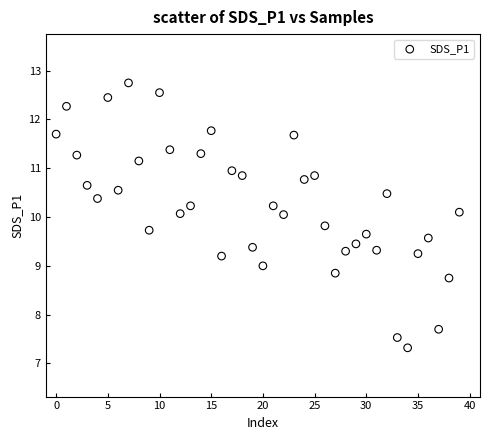

What is the range of Y values (max minus min)?

5.4